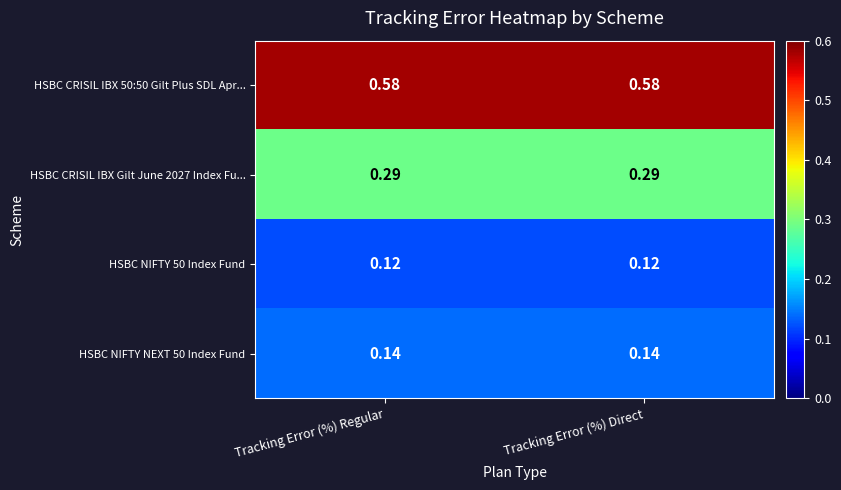

Is the value of HSBC NIFTY NEXT 50 Index Fund at Tracking Error (%) Direct greater than the value of HSBC CRISIL IBX Gilt June 2027 Index Fu... at Tracking Error (%) Direct?

No